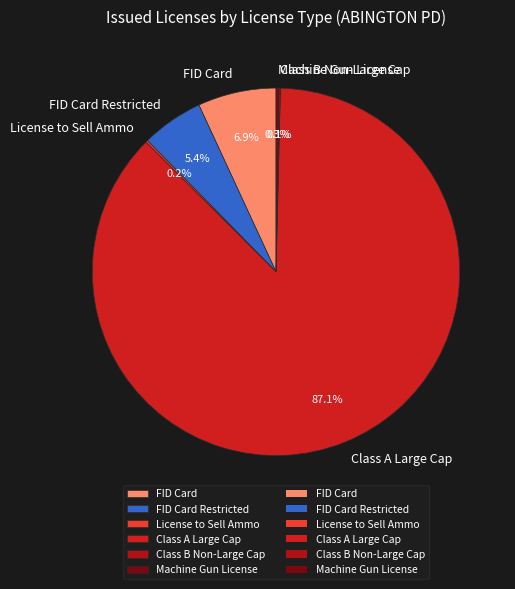

Which category accounts for the majority?

Class A Large Cap